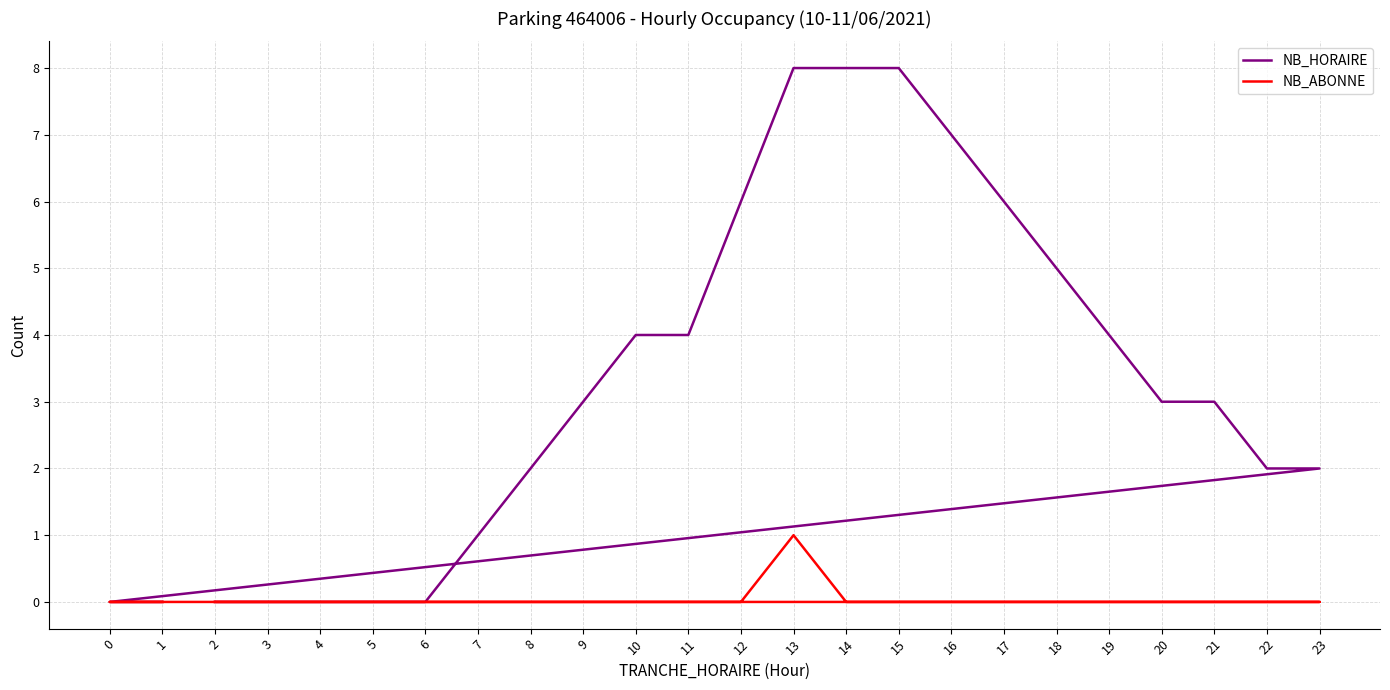

True or false: NB_ABONNE and NB_HORAIRE cross at least once.

False